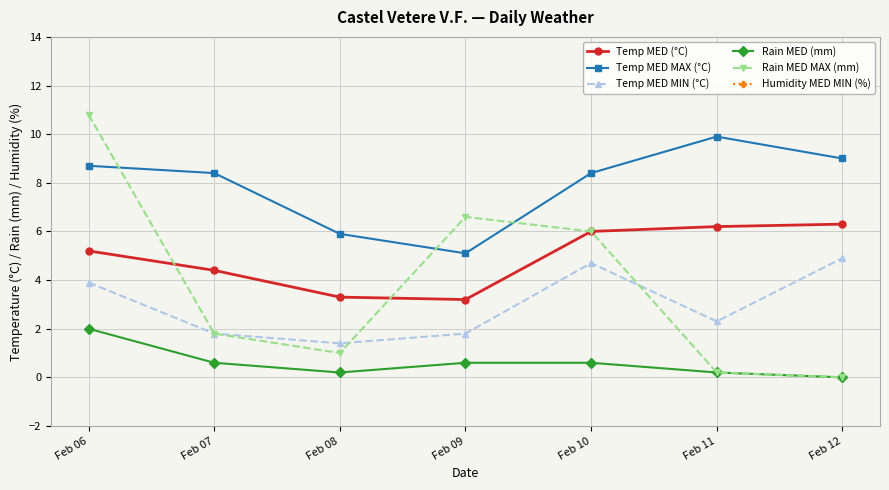

True or false: Rain MED (mm) and Temp MED MAX (°C) intersect in this chart.

False